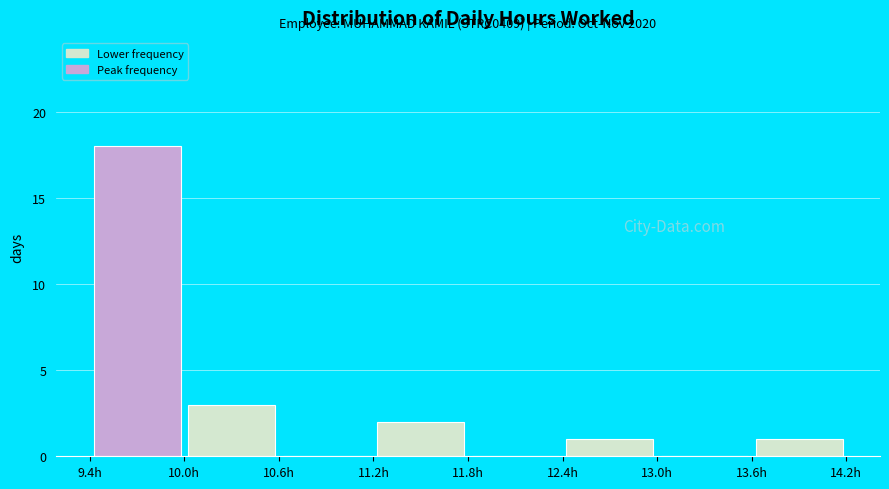

Over which range of the x-axis is the bar tallest?

9.4 to 10.0